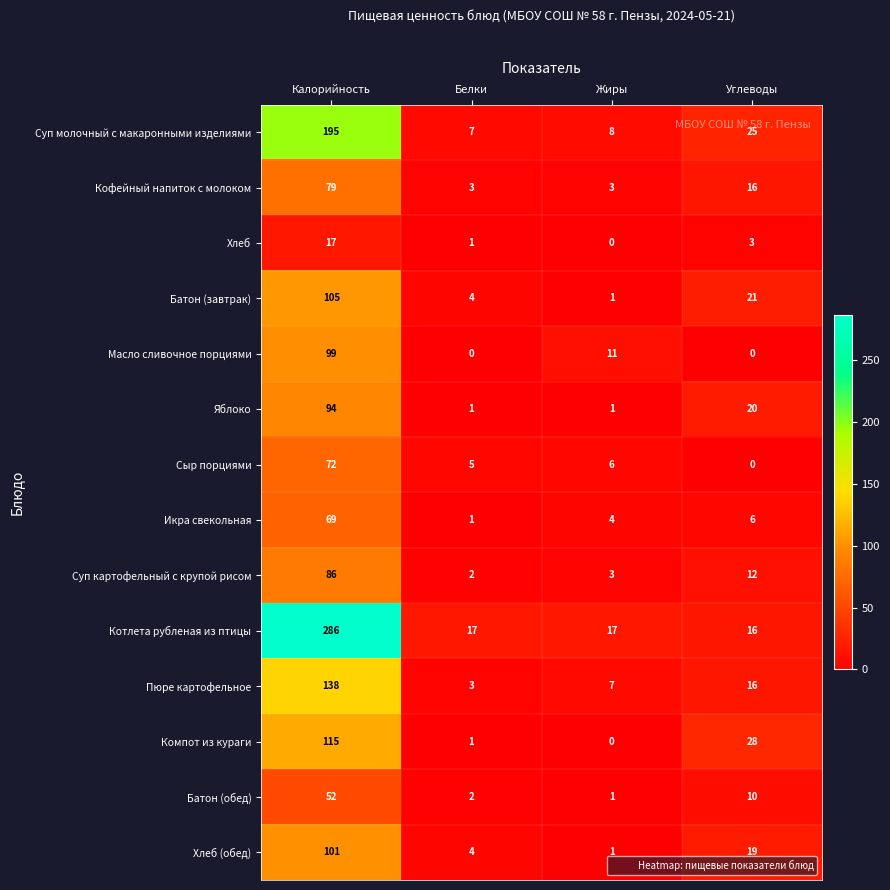

True or false: Икра свекольная has a value of 37 at Калорийность.

False